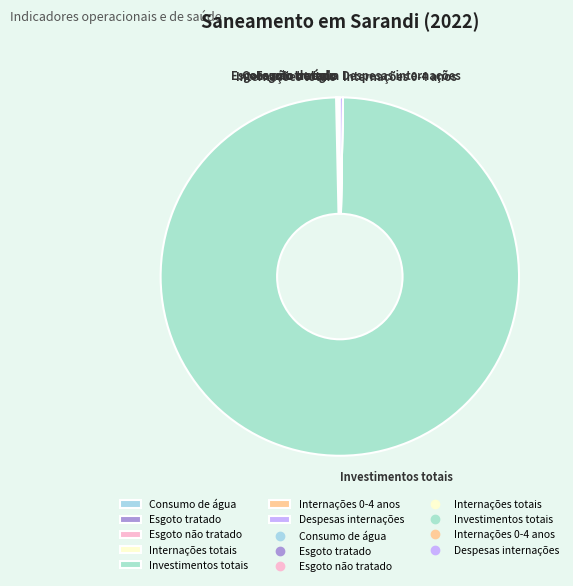

Which slice is the largest?

Investimentos totais